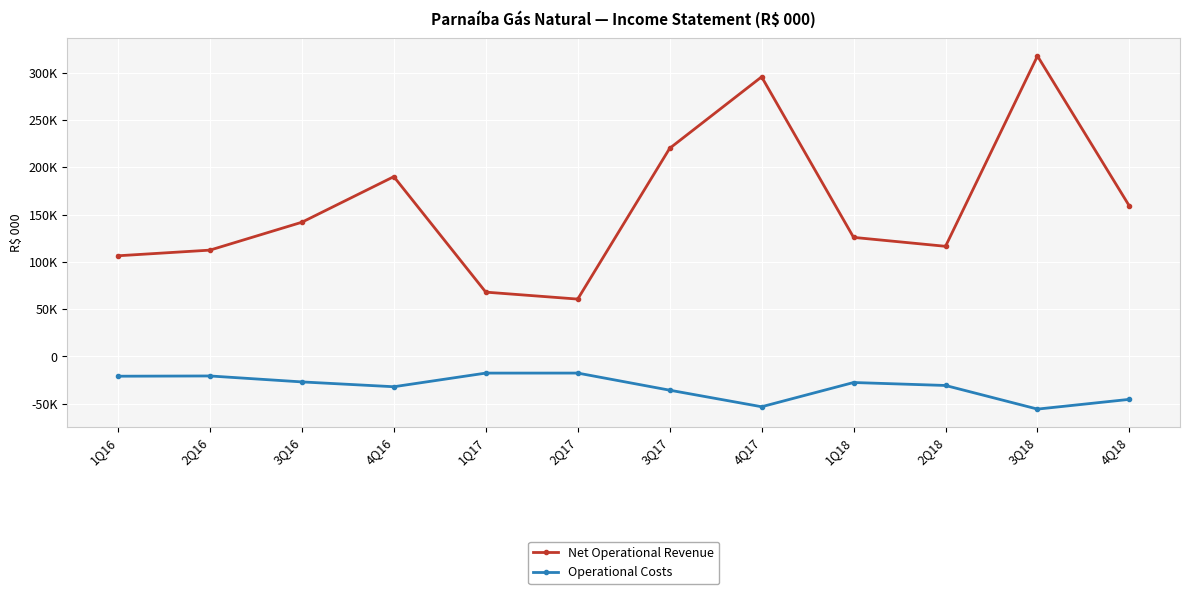

Which series has the largest total across all categories?

Net Operational Revenue